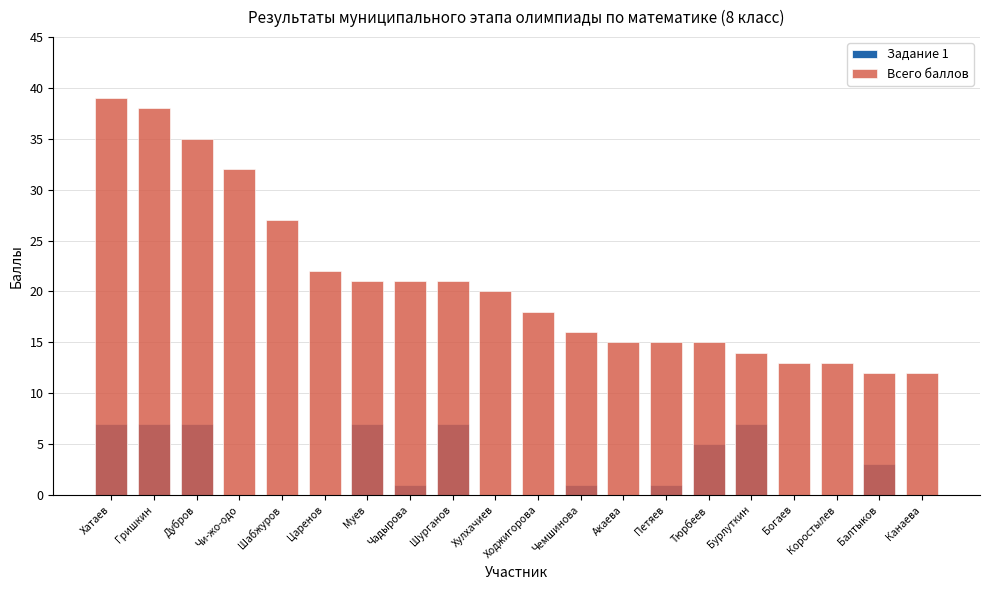

True or false: Всего баллов has a value of 10 at Шурганов.

False